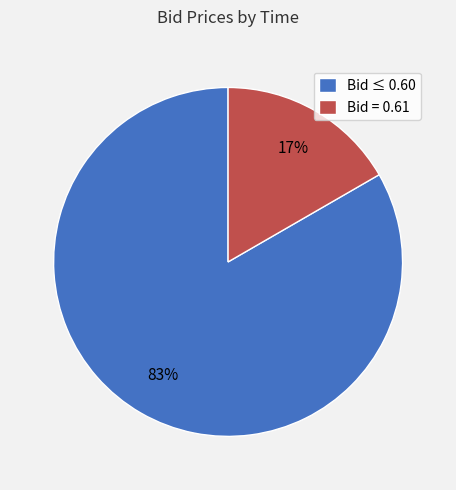

To the nearest percent, what is the average slice percentage?

50%